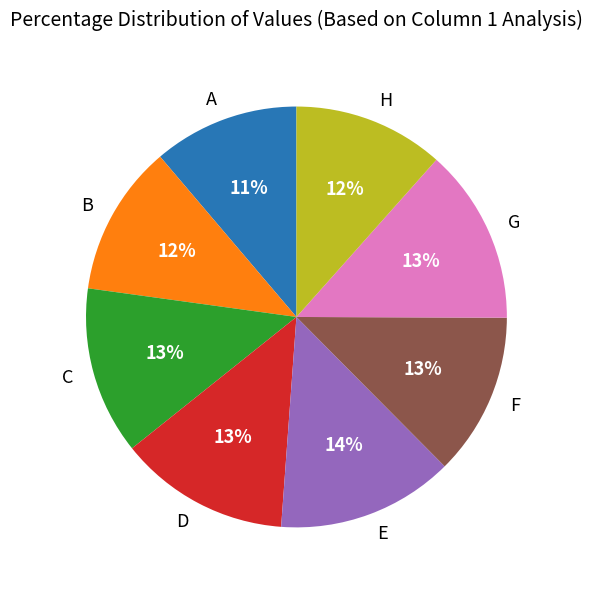

Combined, do B and A account for over 50%?

No